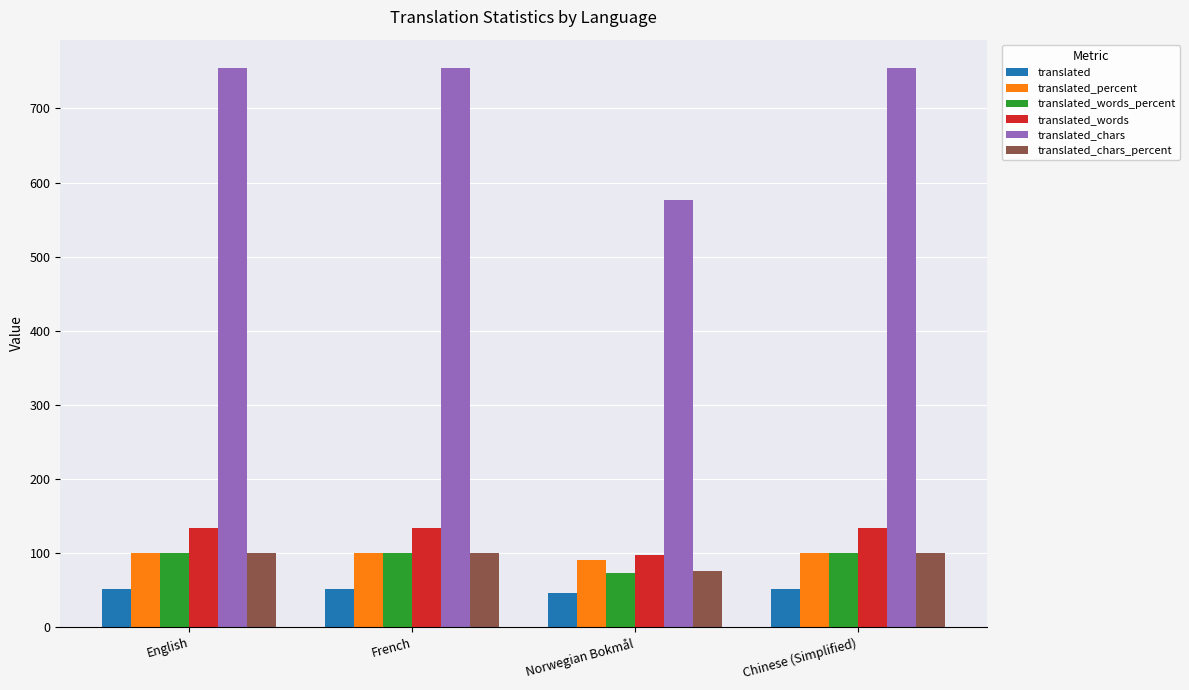

Reading left to right, list all the values displayed in this chart.

translated: English=51.0	French=51.0	Norwegian Bokmål=46.0	Chinese (Simplified)=51.0
translated_percent: English=100.0	French=100.0	Norwegian Bokmål=90.1	Chinese (Simplified)=100.0
translated_words_percent: English=100.0	French=100.0	Norwegian Bokmål=73.1	Chinese (Simplified)=100.0
translated_words: English=134.0	French=134.0	Norwegian Bokmål=98.0	Chinese (Simplified)=134.0
translated_chars: English=755.0	French=755.0	Norwegian Bokmål=576.0	Chinese (Simplified)=755.0
translated_chars_percent: English=100.0	French=100.0	Norwegian Bokmål=76.2	Chinese (Simplified)=100.0